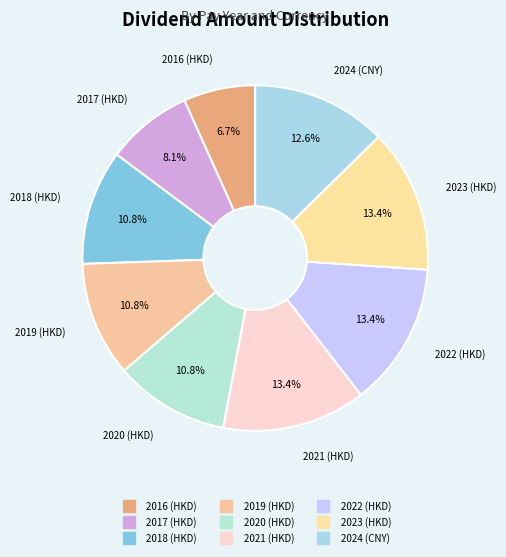

Rank the categories by value from lowest to highest.

2016 (HKD), 2017 (HKD), 2018 (HKD), 2019 (HKD), 2020 (HKD), 2024 (CNY), 2021 (HKD), 2022 (HKD), 2023 (HKD)